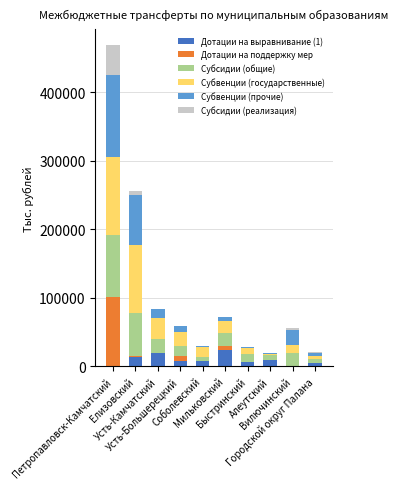

List the series in order of their peak value, highest first.

Субвенции (прочие), Субвенции (государственные), Дотации на поддержку мер, Субсидии (общие), Субсидии (реализация), Дотации на выравнивание (1)